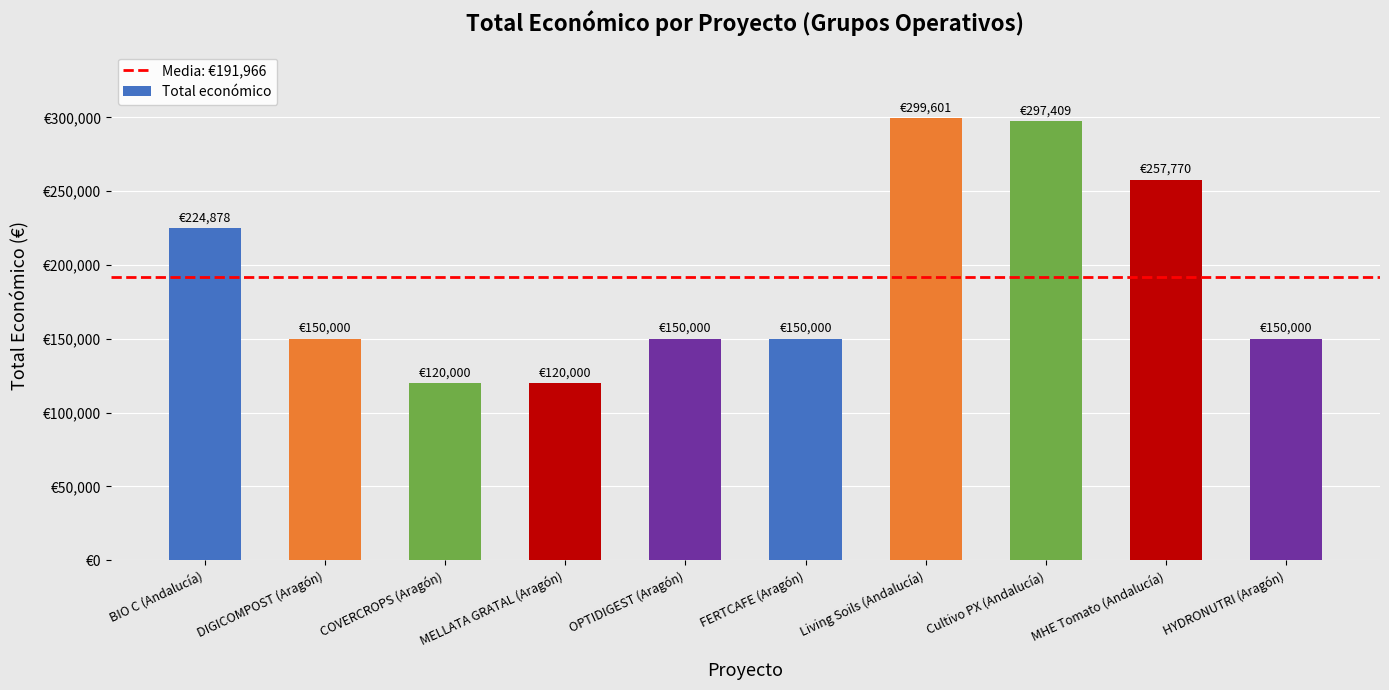

Are the bars horizontal?

No